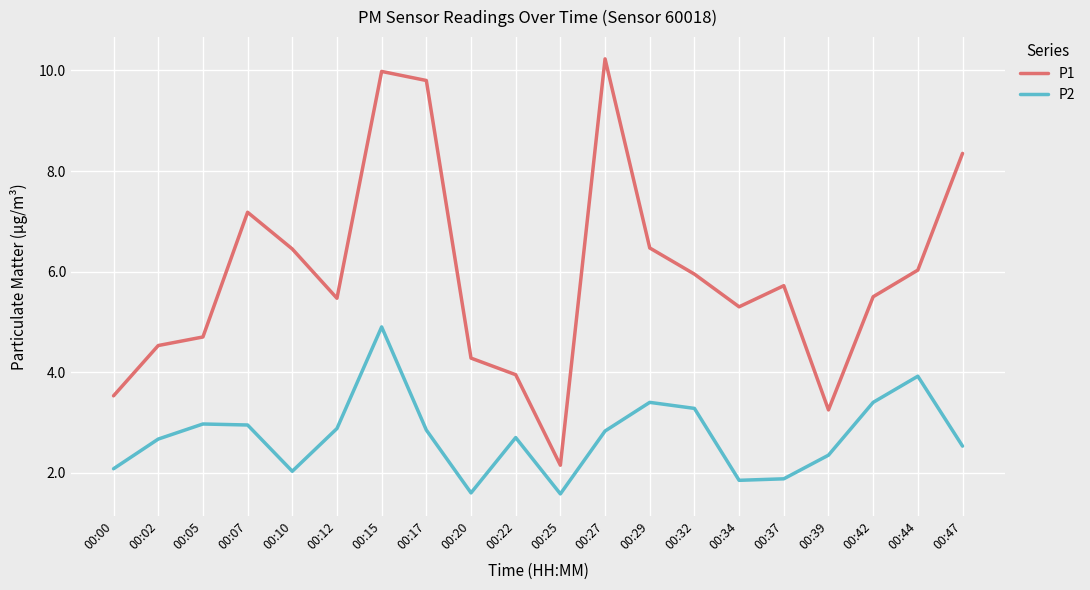

At how many categories does at least one series exceed 9?

3